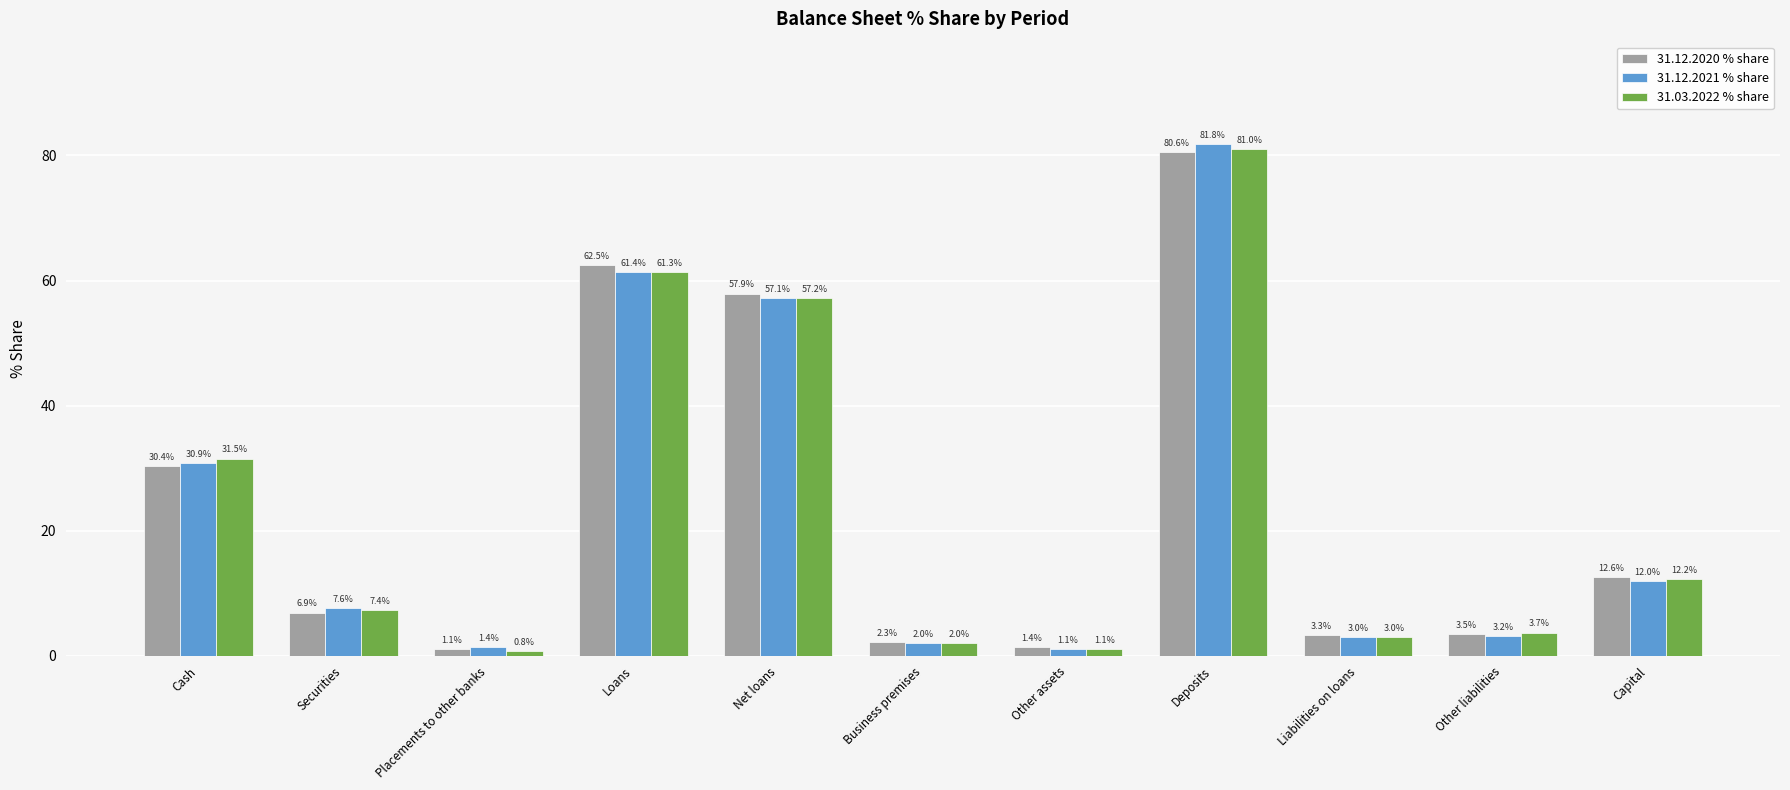

True or false: 31.12.2020 % share has a value of 80.6 at Deposits.

True